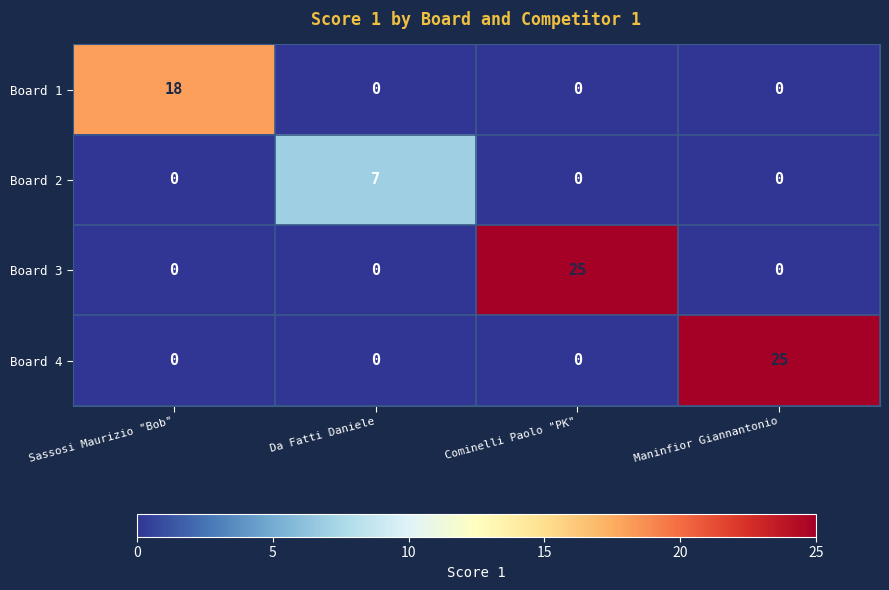

What is the difference between the maximum and minimum values in the Board 1 series?

18